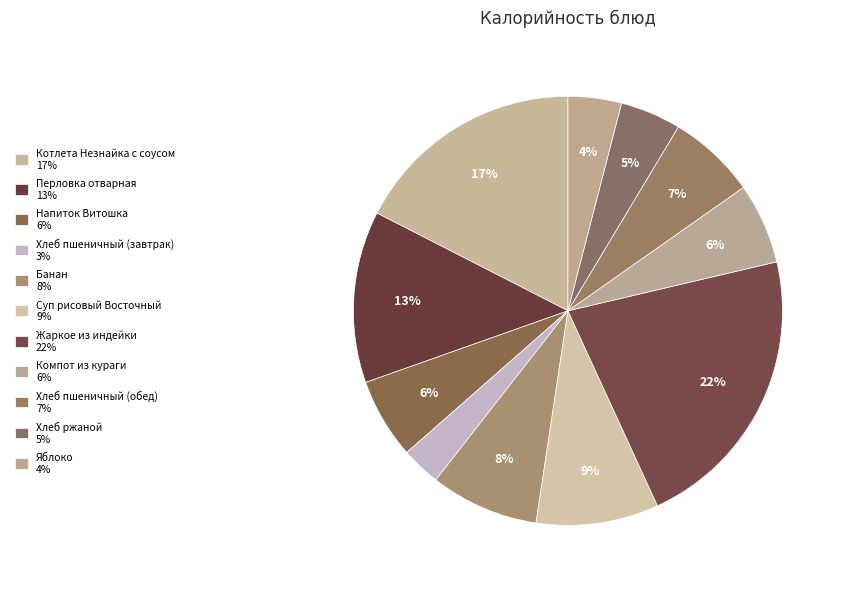

The Жаркое из индейки slice represents 35% of the pie. True or false?

False